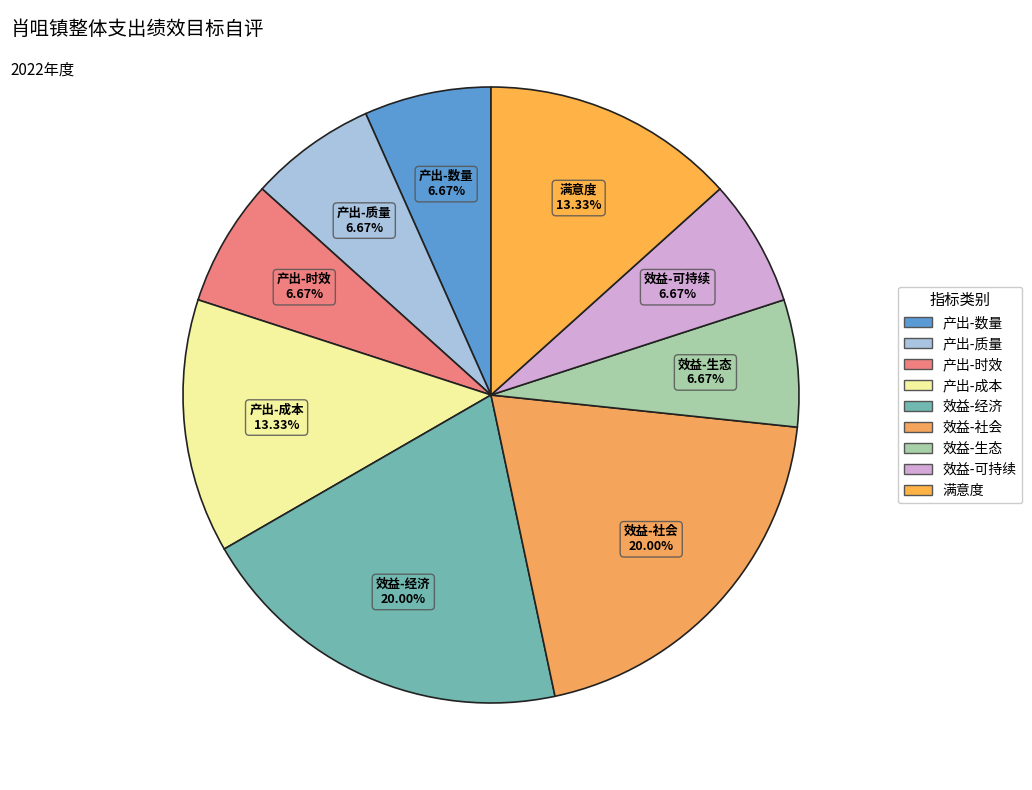

Is there any slice that represents more than half of the pie?

No